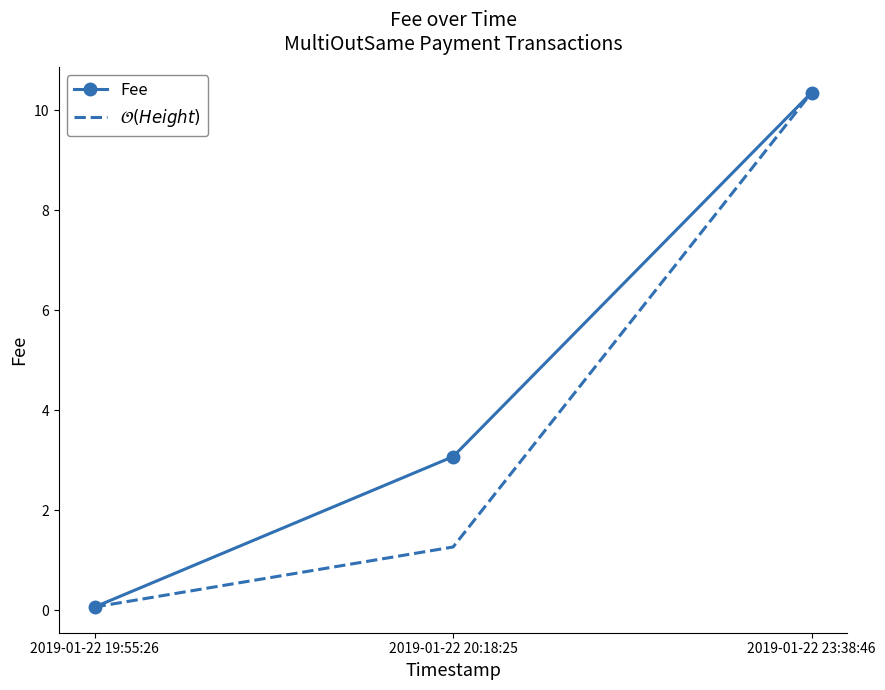

What position from the right is 2019-01-22 23:38:46?

1